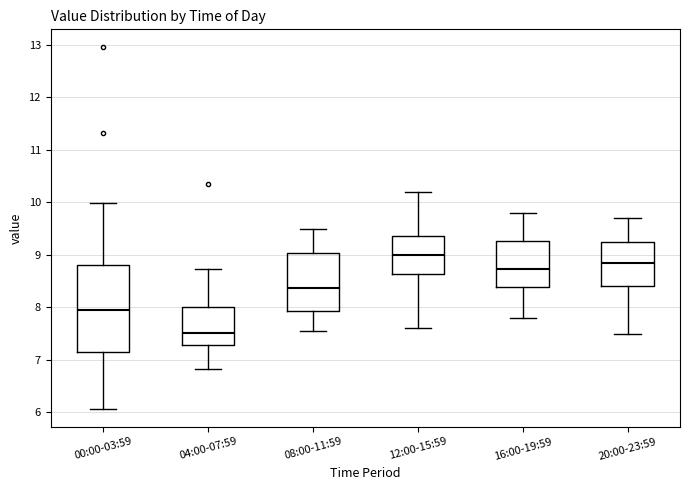

Where does the upper whisker of the box for 00:00-03:59 end on the y-axis? The values are not printed on the chart, so give them approximately, as read against the axis.

10.0